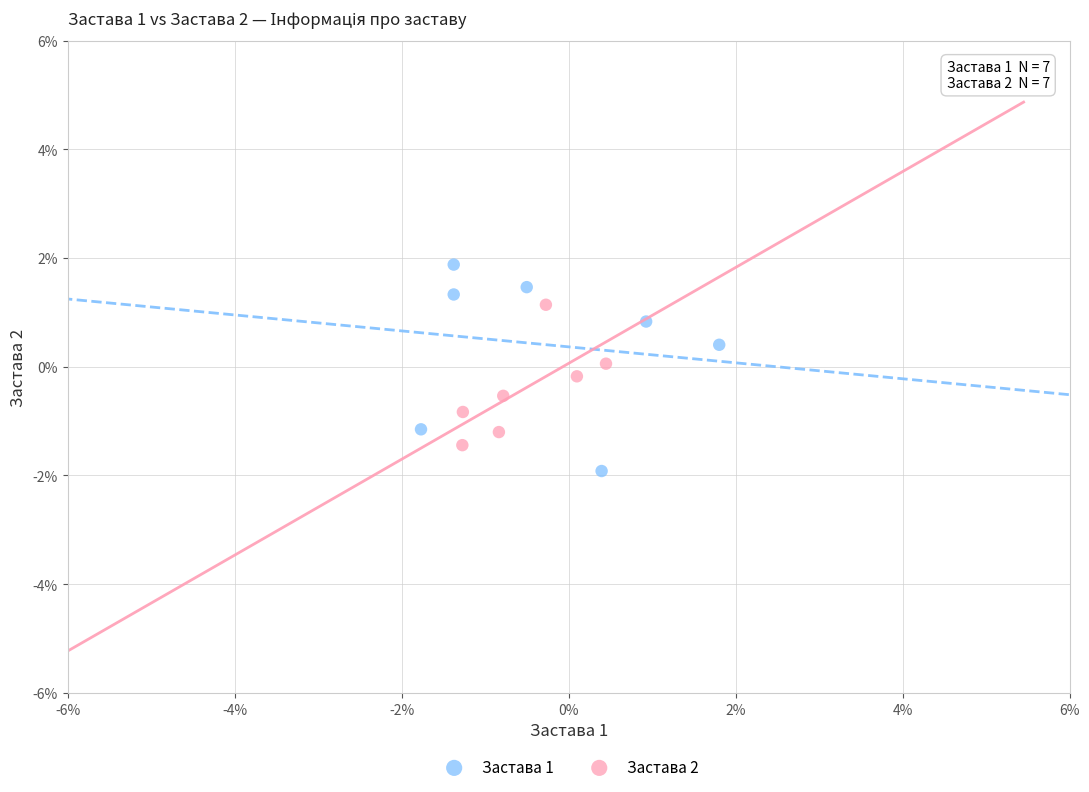

Which series contains the highest Y value?

Застава 1